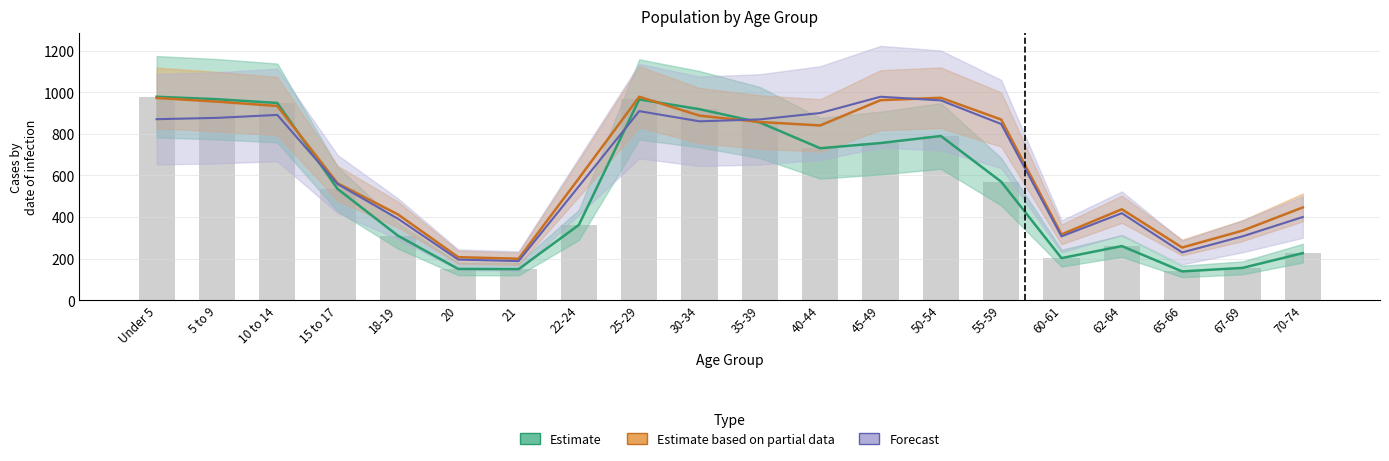

Which label corresponds to the largest value in the chart?

Under 5